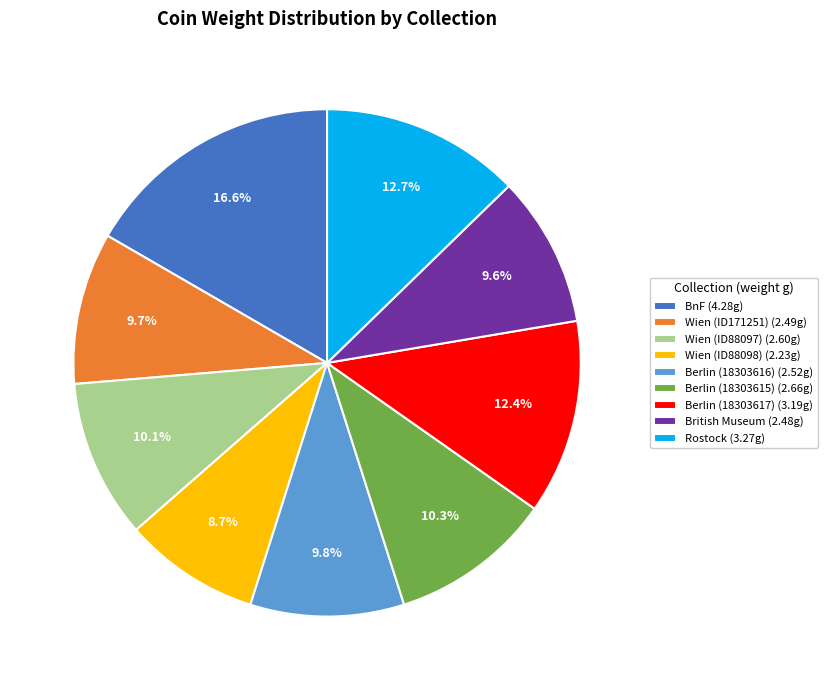

Which category has the smallest portion of the pie?

Wien (ID88098) (2.23g)